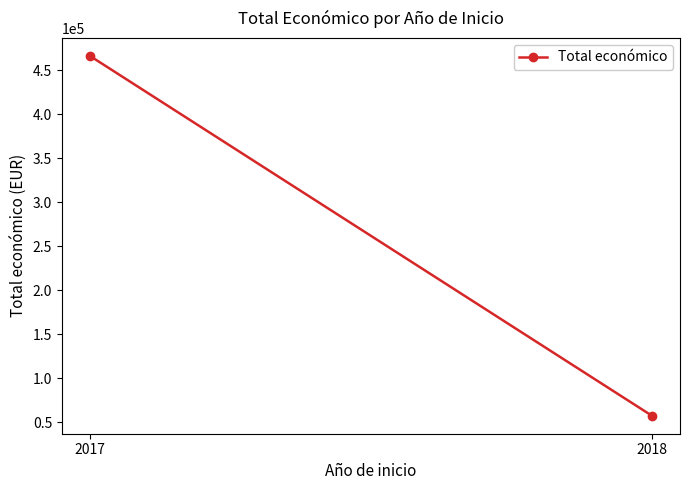

How many categories are shown in the chart?

2